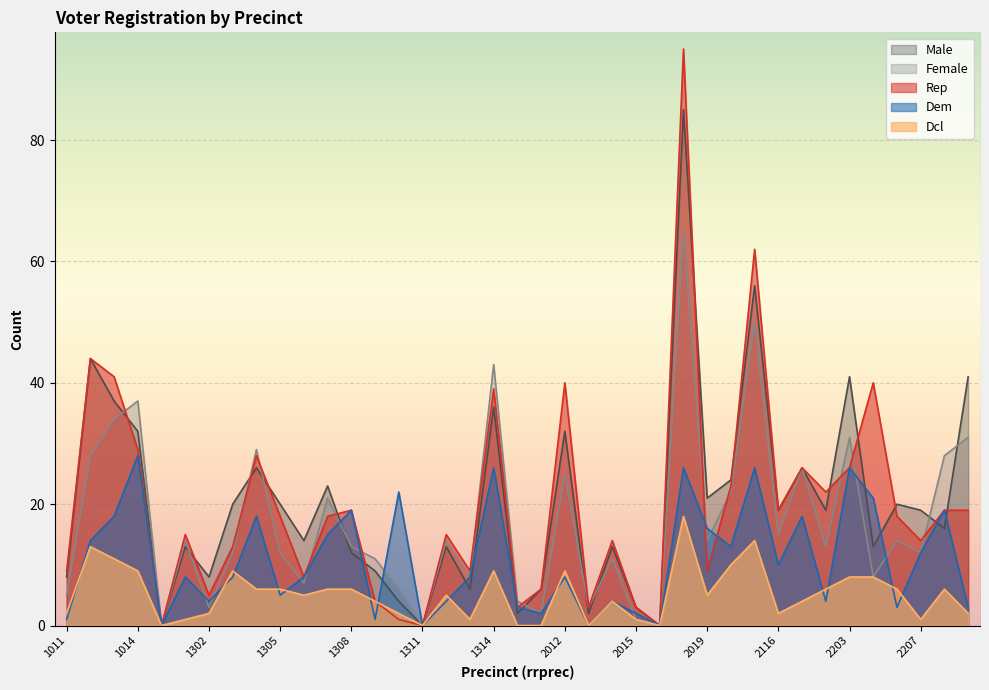

At how many categories does at least one series exceed 63?

1